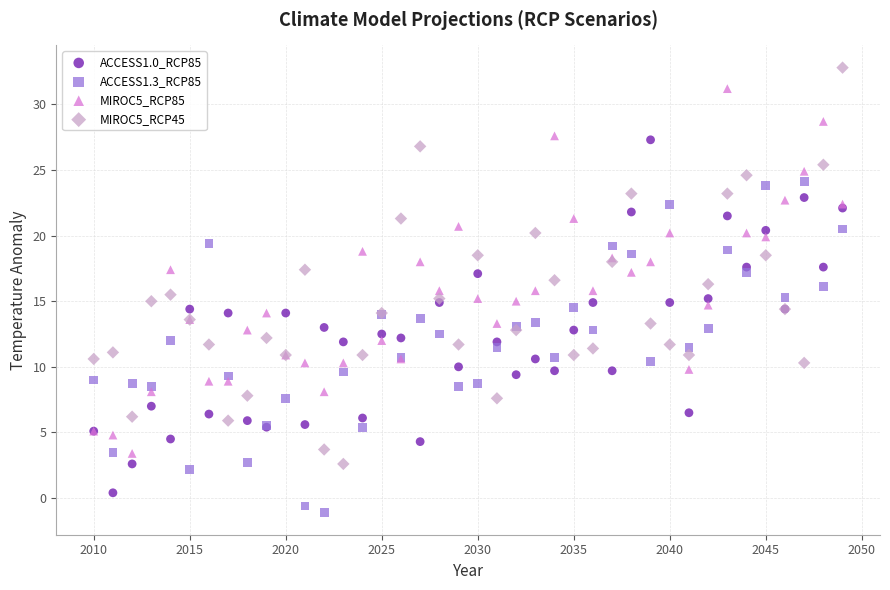

What are all the series names shown in the legend?

ACCESS1.0_RCP85, ACCESS1.3_RCP85, MIROC5_RCP85, MIROC5_RCP45